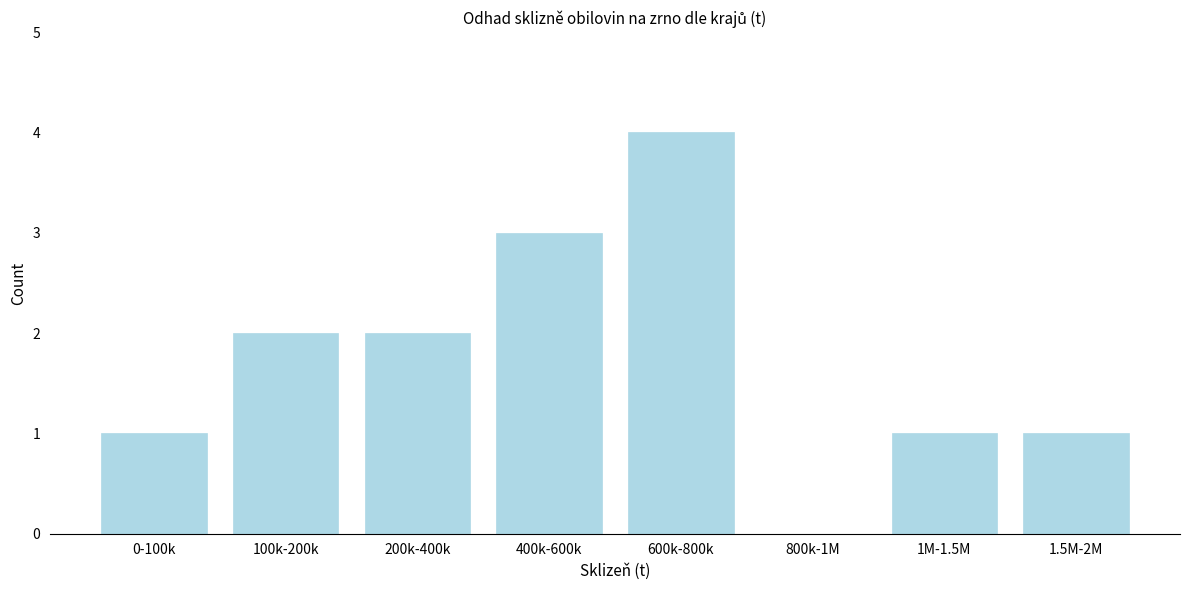

Reading left to right, what are all the values shown in this chart?

0-100k=1	100k-200k=2	200k-400k=2	400k-600k=3	600k-800k=4	800k-1M=0	1M-1.5M=1	1.5M-2M=1